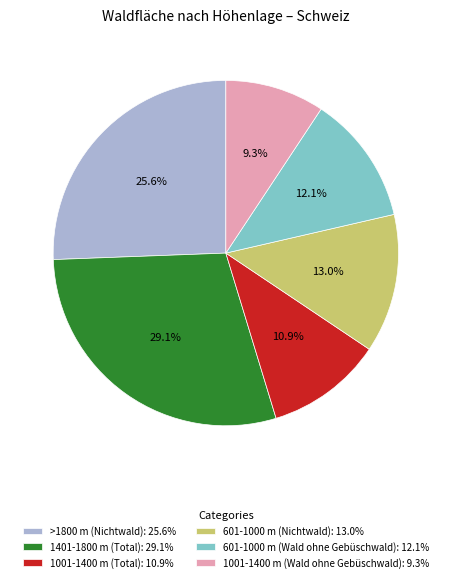

How many slices are in this pie chart?

6